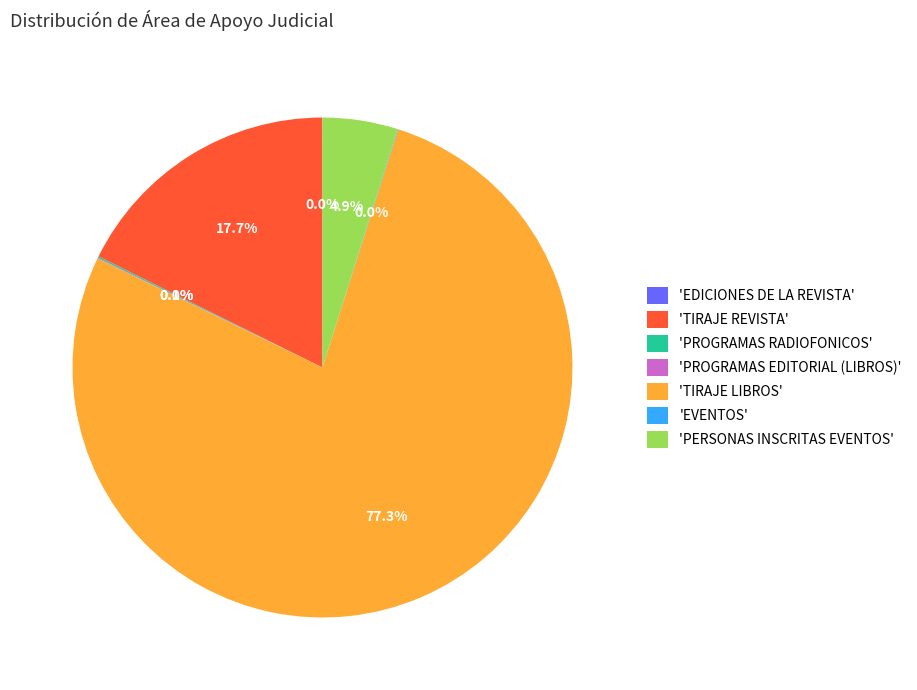

Which category has the biggest portion of the pie?

'TIRAJE LIBROS'